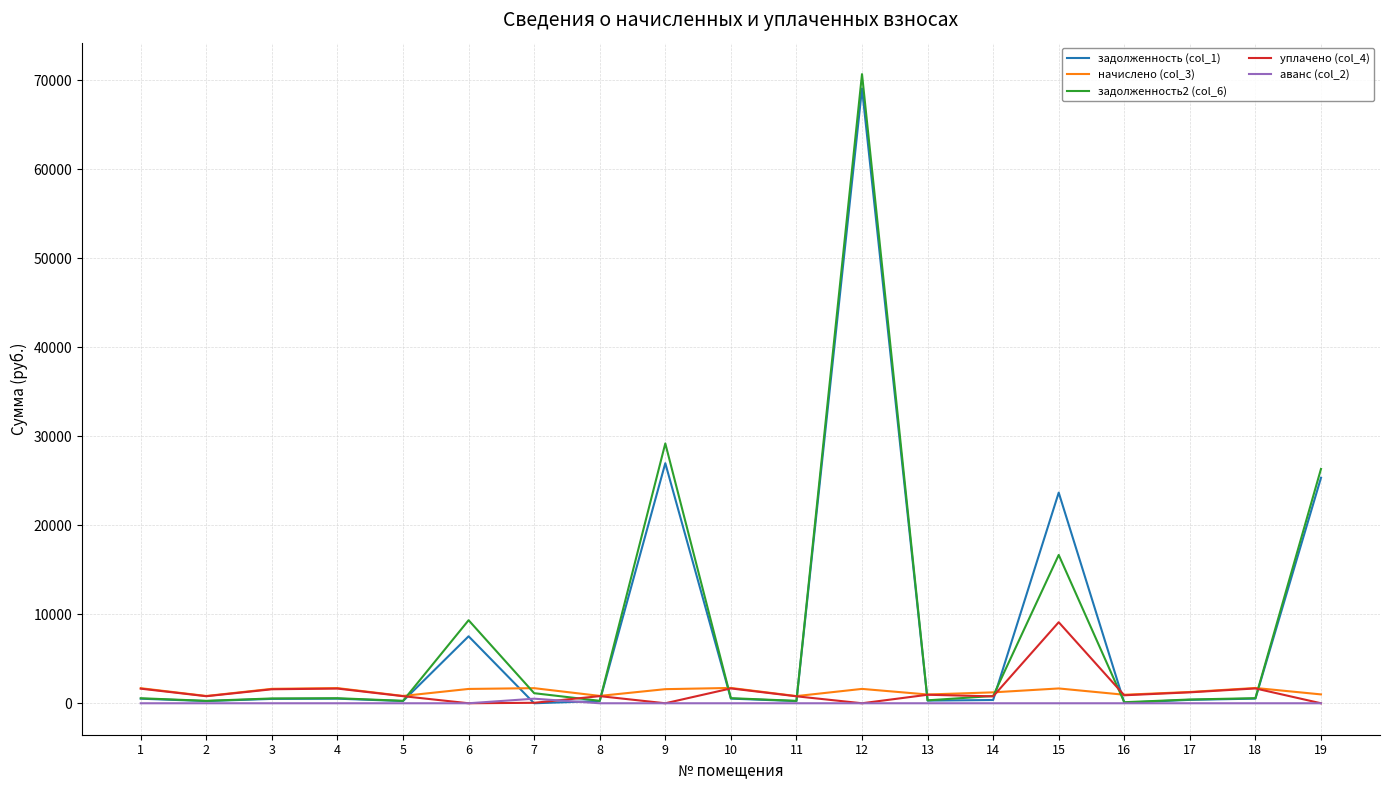

Which category has the highest value in the уплачено (col_4) series?

15